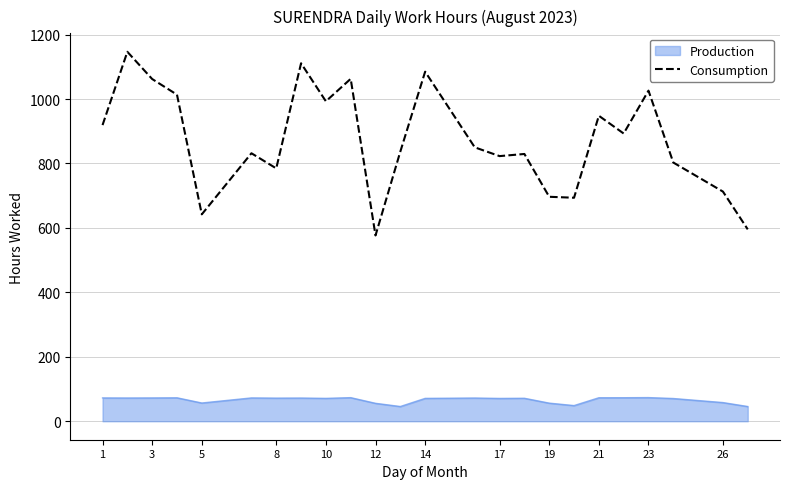

What is the difference between the maximum and minimum values in the Production series?

27.7